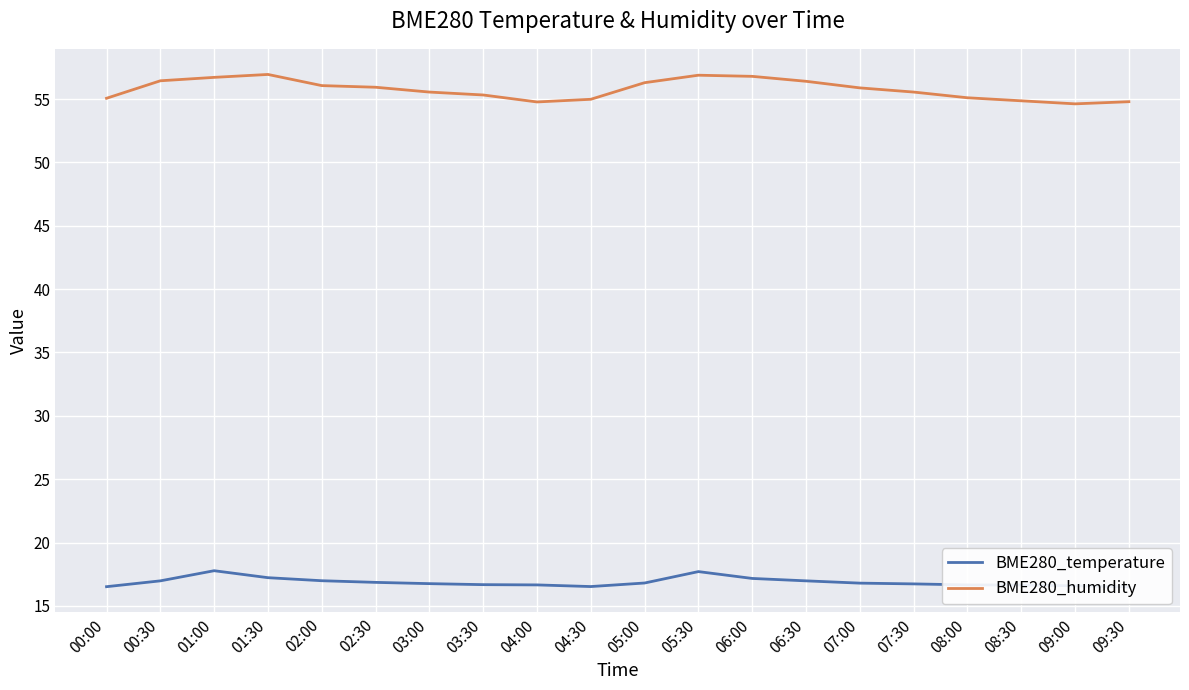

Rank the series by their maximum value, from lowest to highest.

BME280_temperature, BME280_humidity